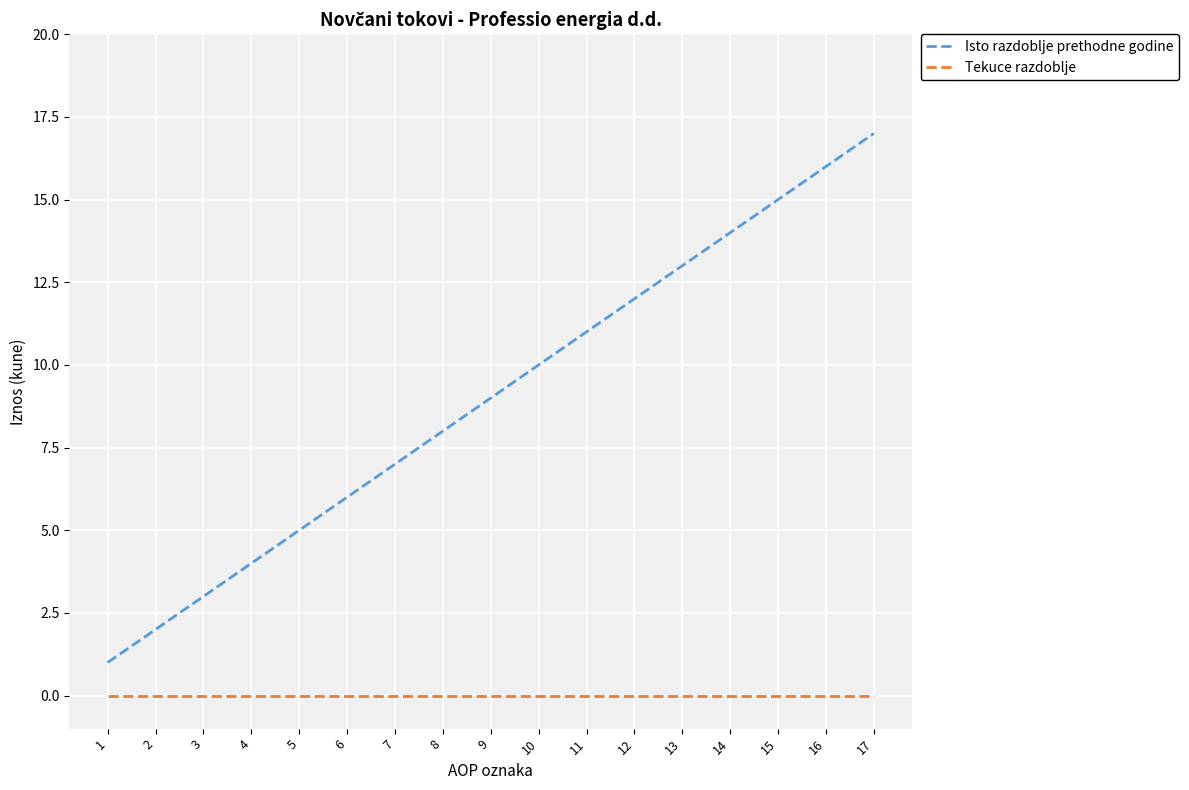

Which series has the largest range (max minus min)?

Isto razdoblje prethodne godine